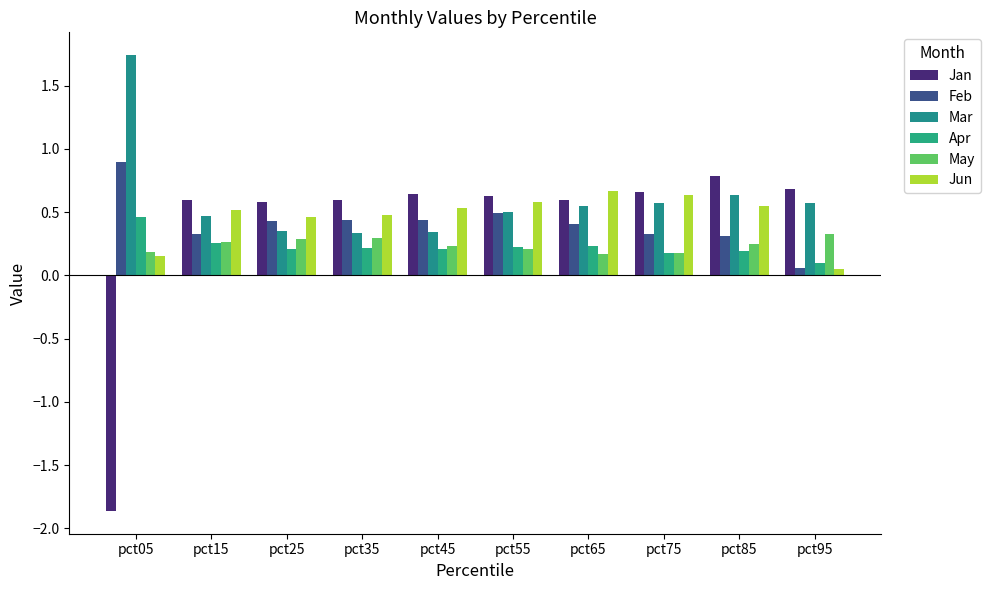

List the labels in order of Apr value, smallest first.

pct95, pct75, pct85, pct25, pct45, pct35, pct55, pct65, pct15, pct05